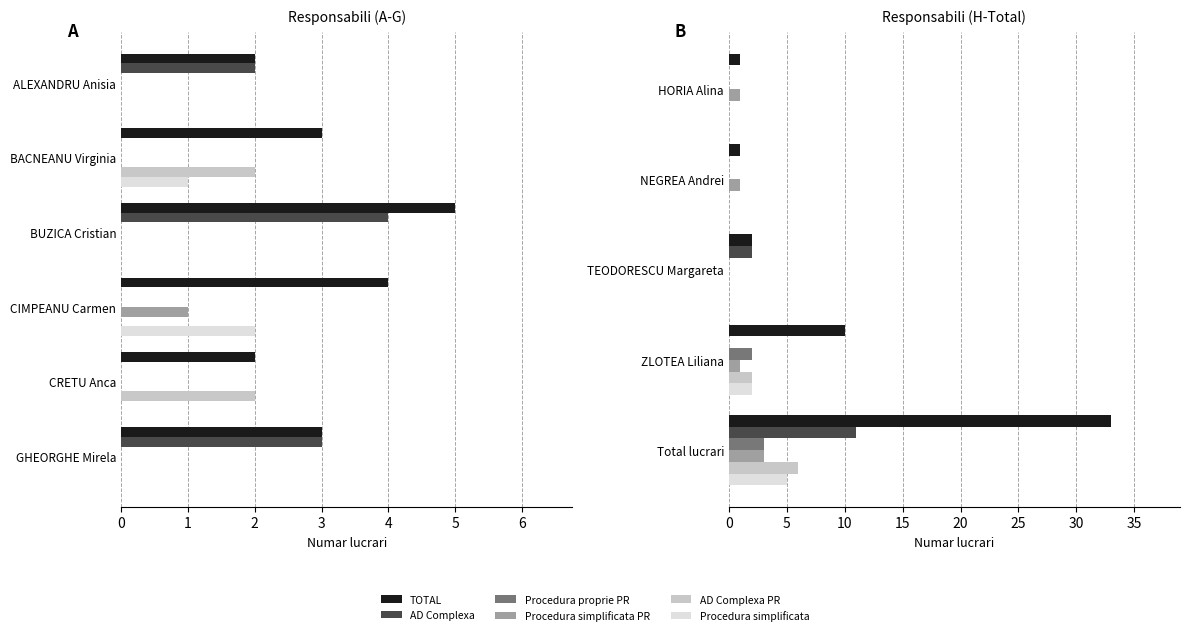

Is it true that Procedura proprie PR equals 1 at NEGREA Andrei?

False